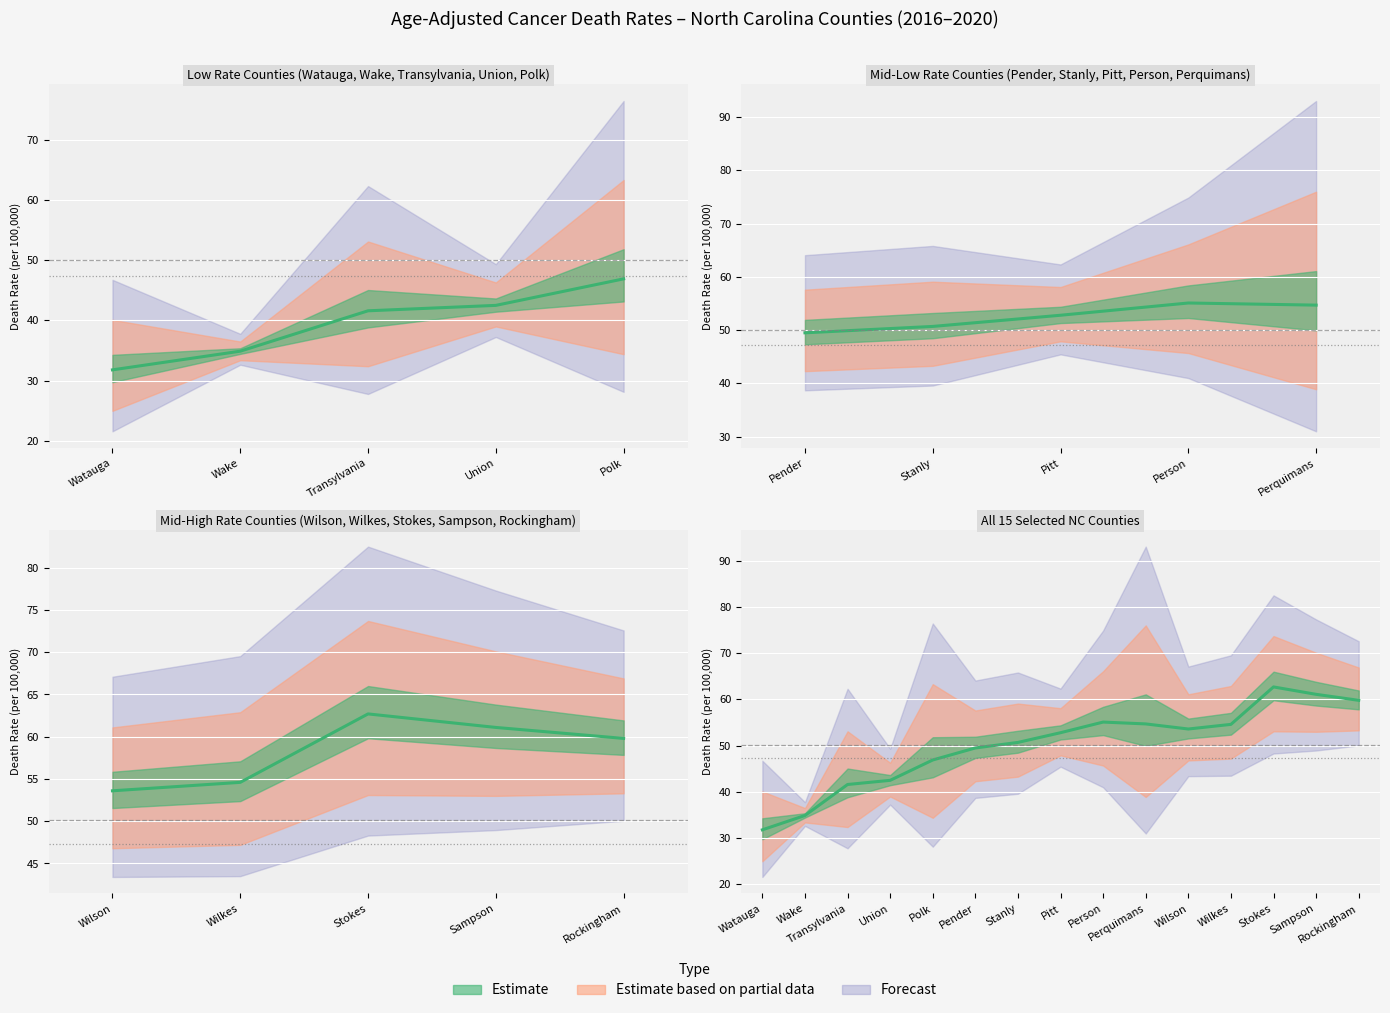

Which category has the highest value across all series?

Perquimans